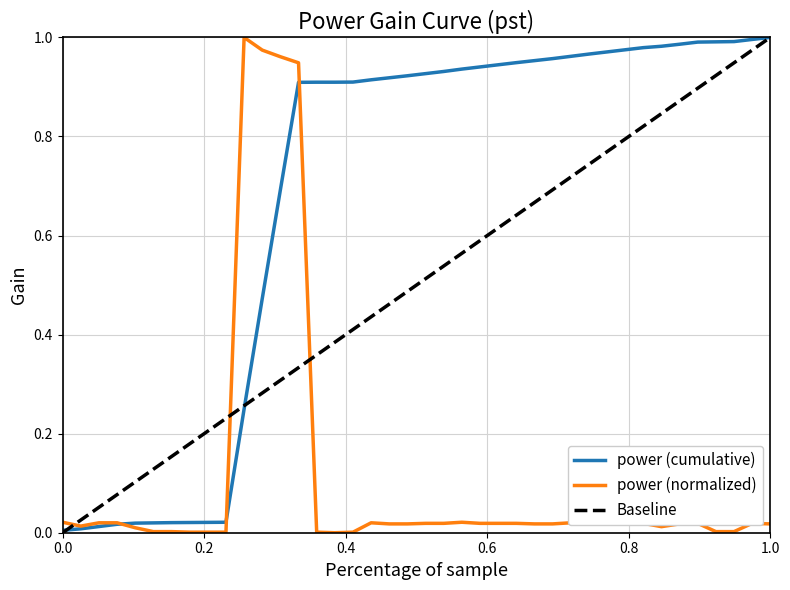

True or false: there are more than 2 points higher than both neighbors.

True